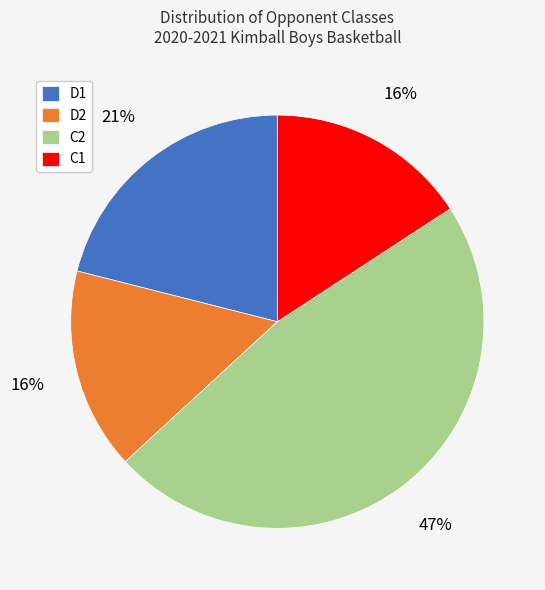

Which category has the biggest portion of the pie?

C2